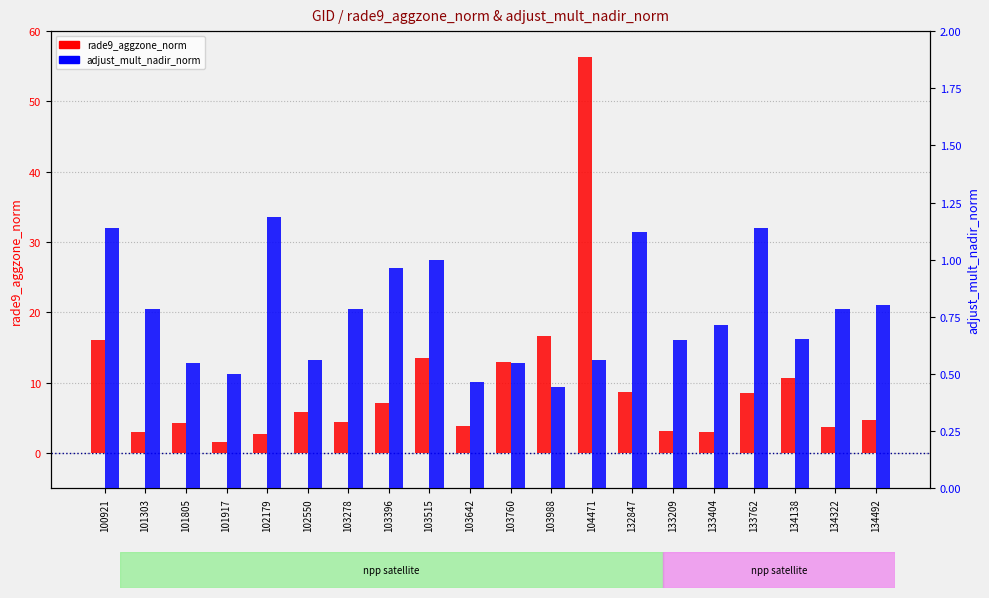

Reading left to right, what are all the values shown in this chart?

rade9_aggzone_norm: 16.1	3.0	4.2	1.6	2.8	5.9	4.4	7.1	13.6	3.9	12.9	16.6	56.3	8.7	3.2	3.1	8.6	10.7	3.7	4.7
adjust_mult_nadir_norm: 1.1	0.8	0.5	0.5	1.2	0.6	0.8	1.0	1.0	0.5	0.5	0.4	0.6	1.1	0.6	0.7	1.1	0.7	0.8	0.8